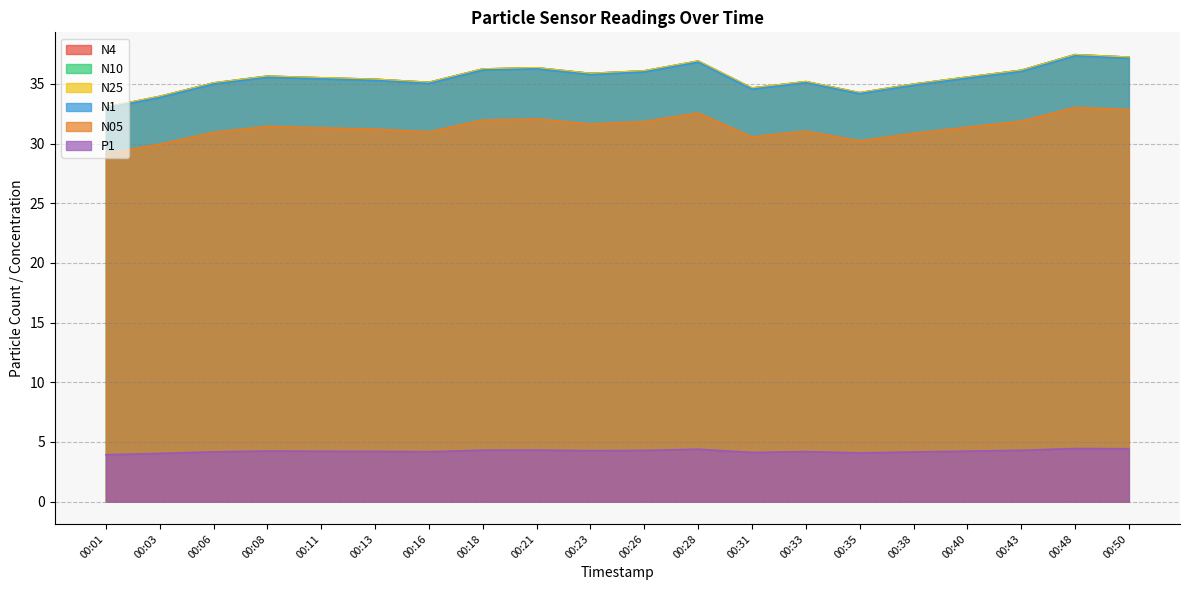

Where is the first local minimum for N10?

00:16